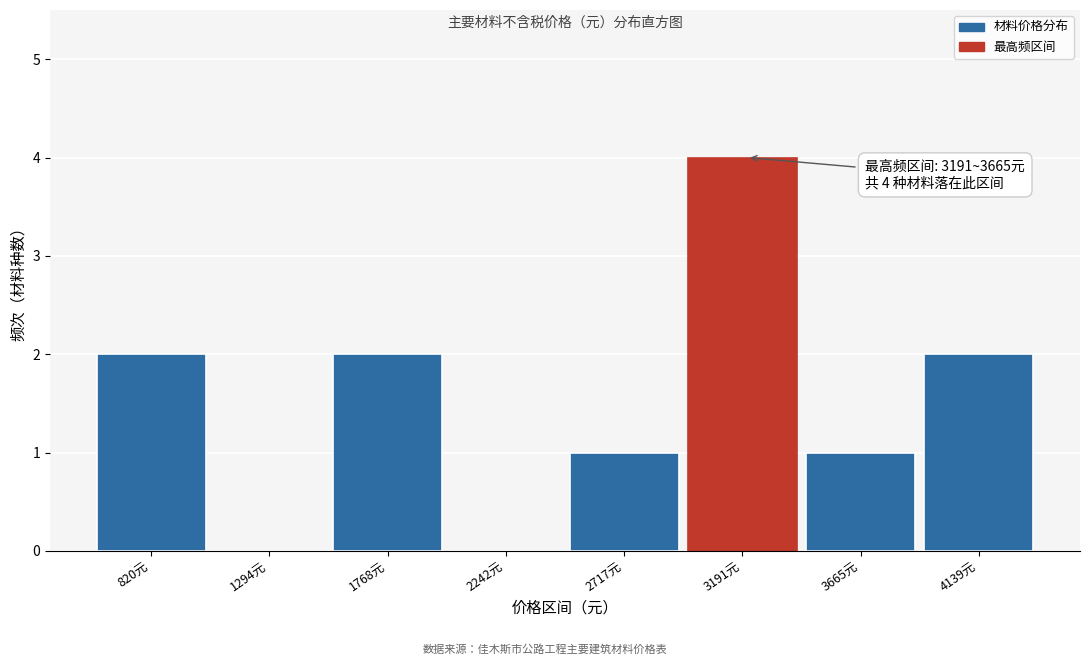

Reading left to right, extract all data points from this chart.

820元=2	1294元=0	1768元=2	2242元=0	2717元=1	3191元=4	3665元=1	4139元=2